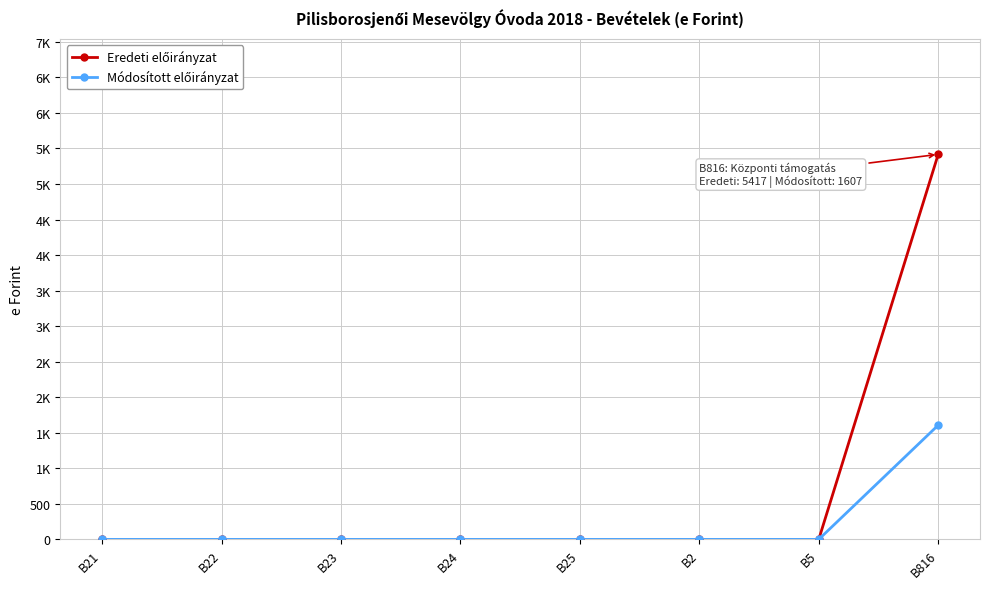

What is the label of the 3rd point from the right?

B2